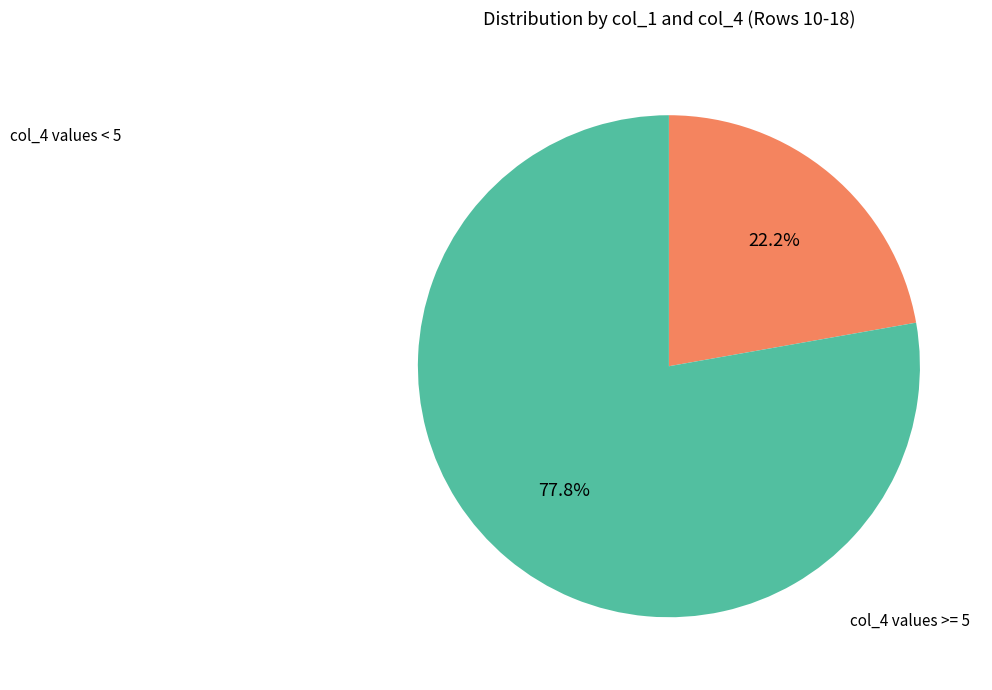

Is there any slice that represents more than half of the pie?

Yes